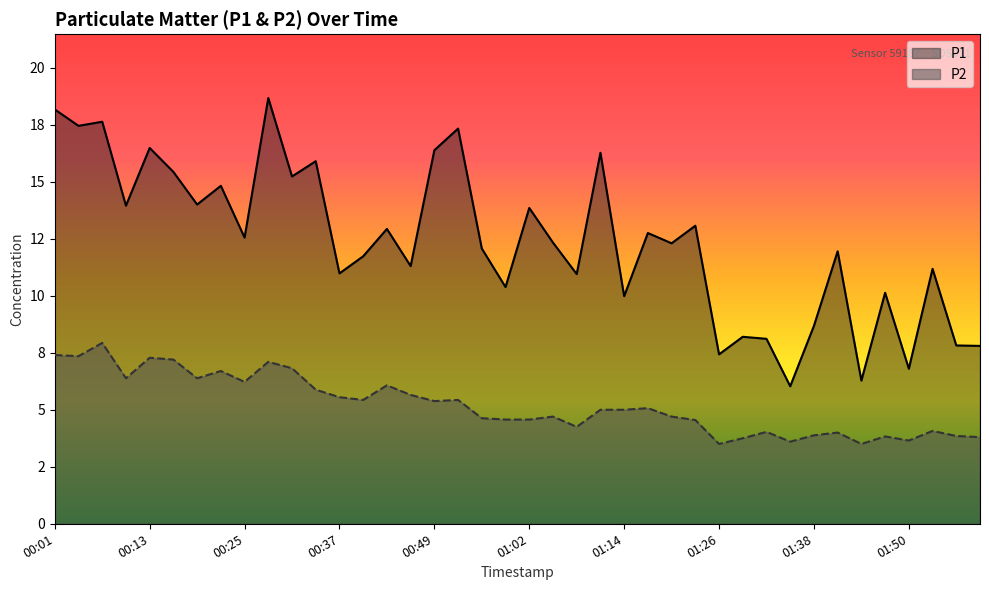

Rank the series by their maximum value, from lowest to highest.

P2, P1